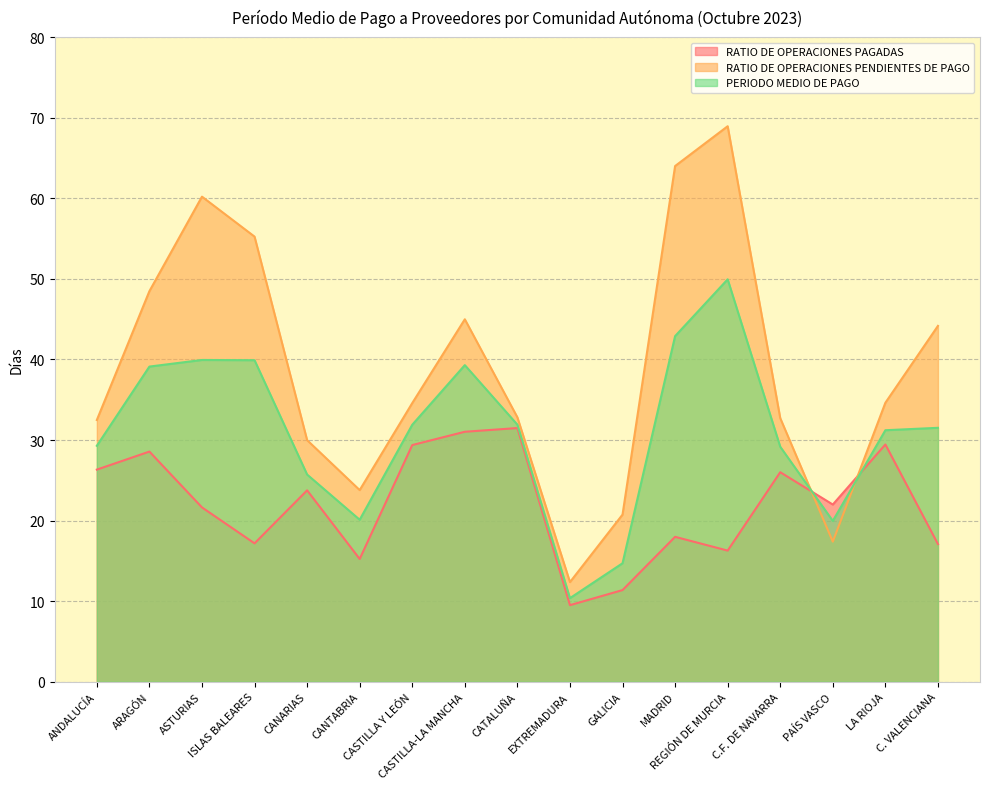

How many interior local peaks does the PERIODO MEDIO DE PAGO series have?

3